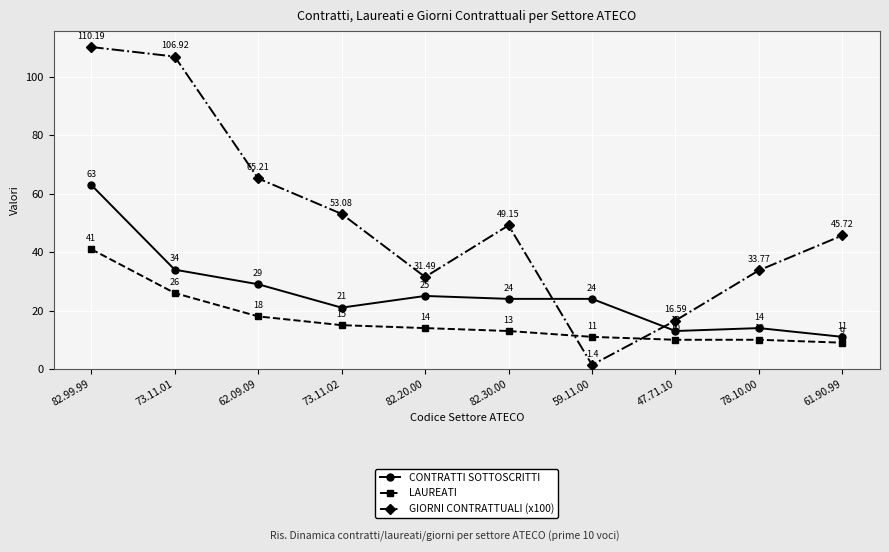

What is the average value of the LAUREATI series?

16.7